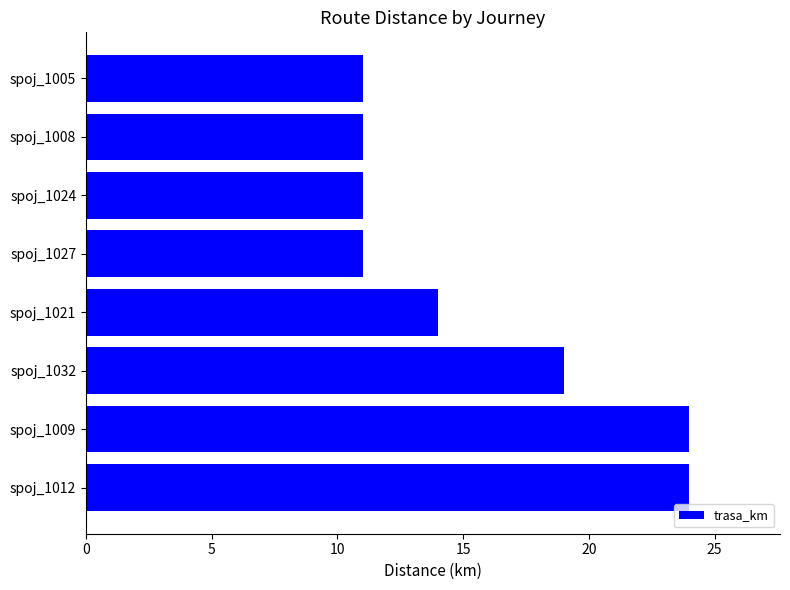

Count the number of data series in this chart.

1